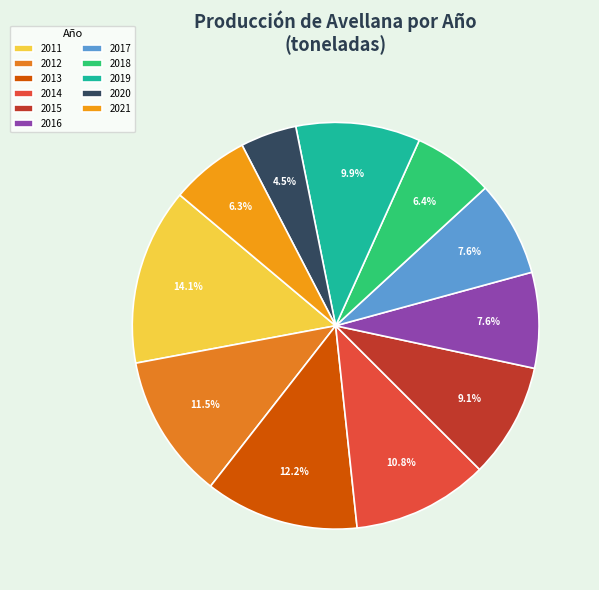

Count the number of slices in the pie.

11